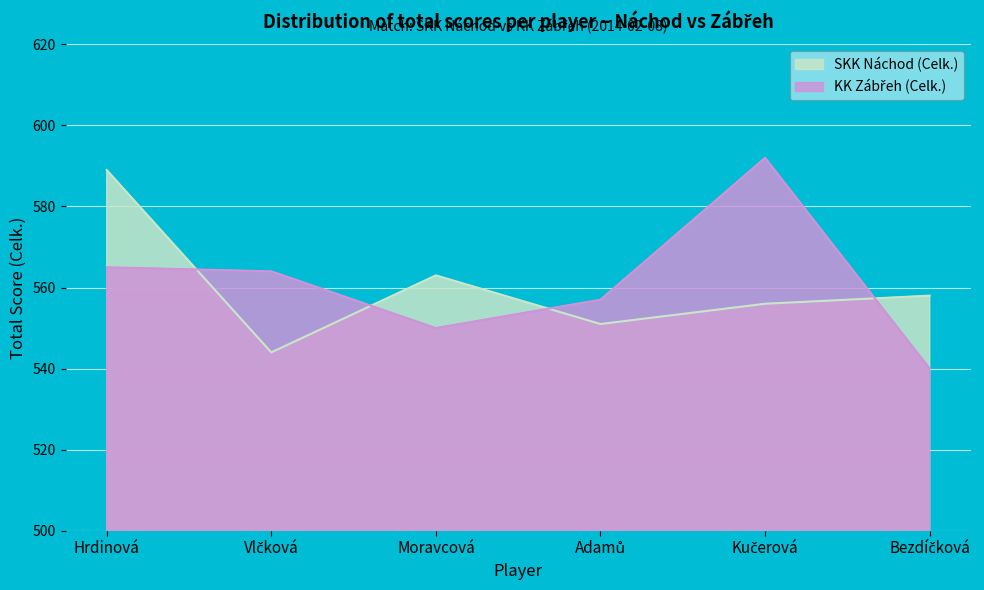

What is the difference between the maximum and minimum values in the KK Zábřeh (Celk.) series?

52